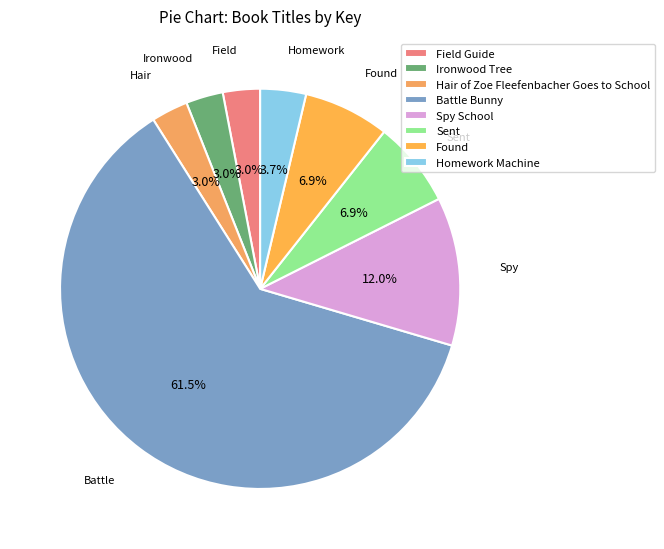

Which category has the biggest portion of the pie?

Battle Bunny